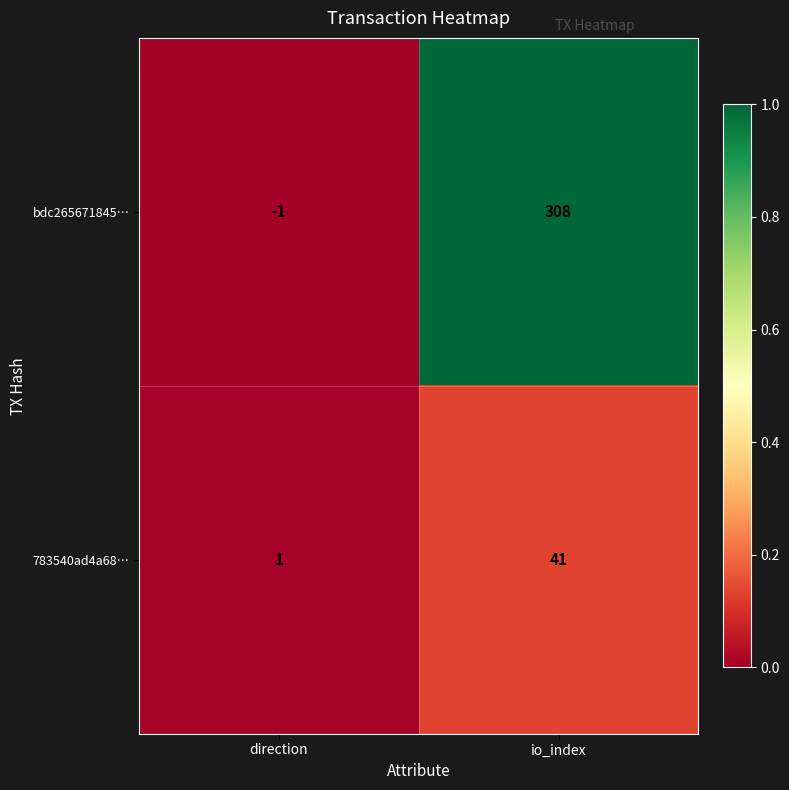

Which category has the lowest value in the bdc265671845… series?

direction